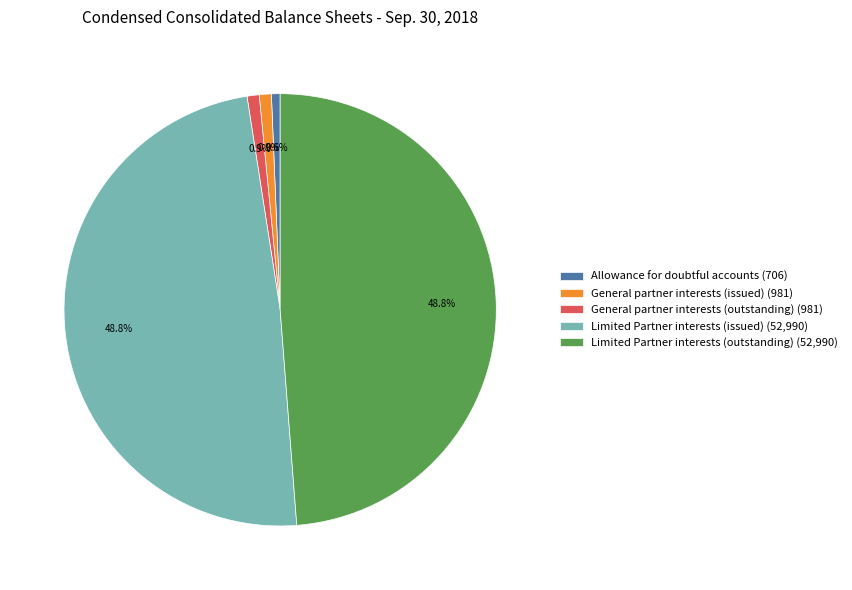

Count the number of slices in the pie.

5